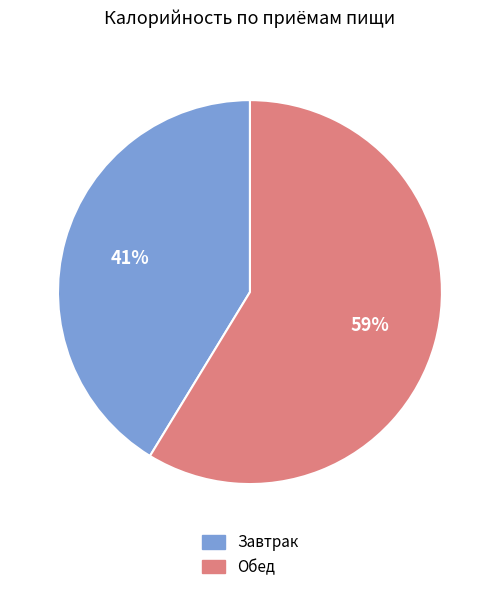

Does Завтрак represent more than half of the total?

No